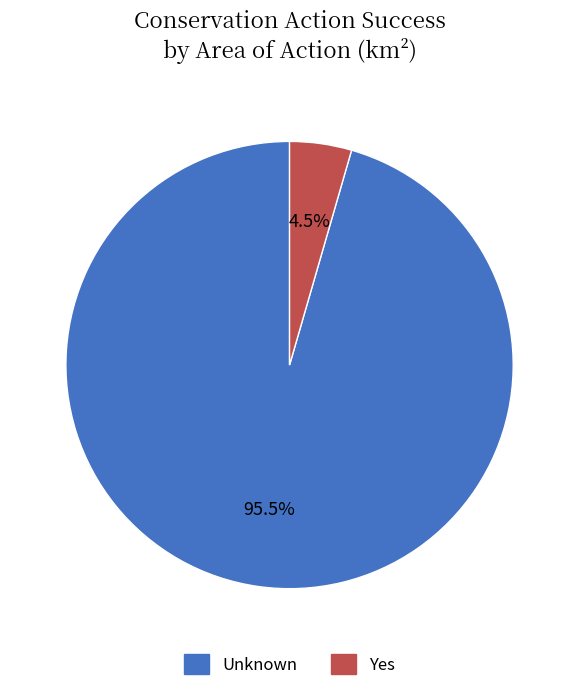

Which category has the biggest portion of the pie?

Unknown